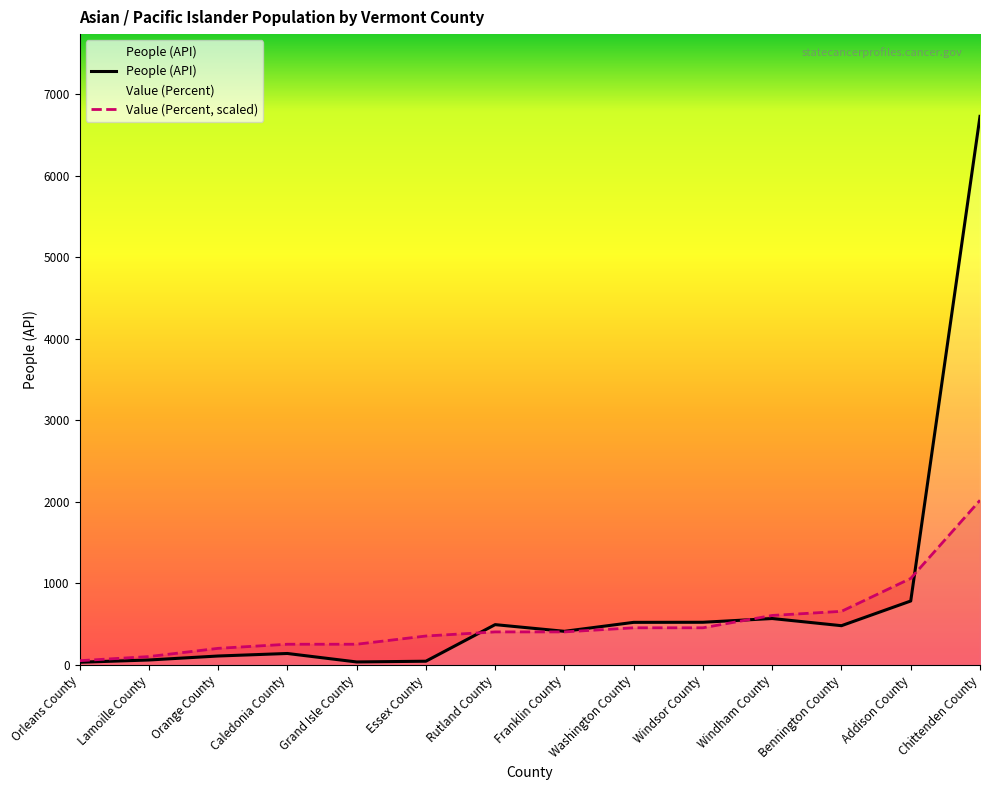

Which series changed the most between Orleans County and Washington County?

People (API)